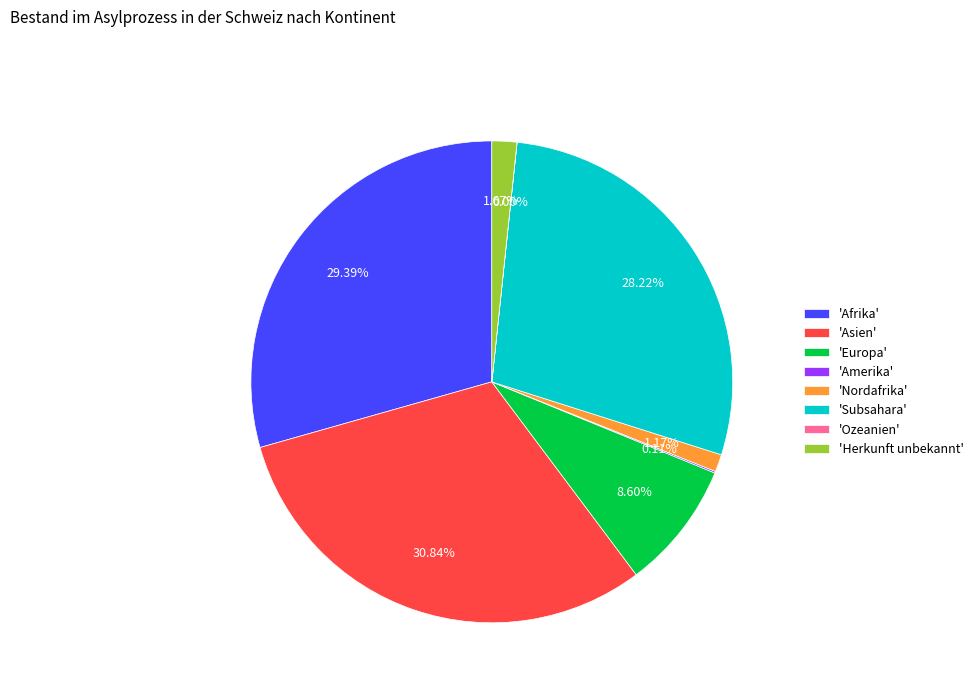

Is the sum of 'Subsahara' and 'Europa' greater than half?

No